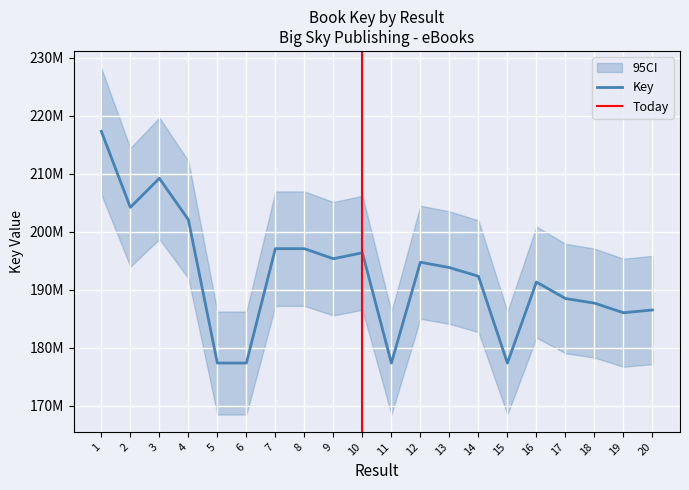

True or false: the data shows 196372505 at 10.

True